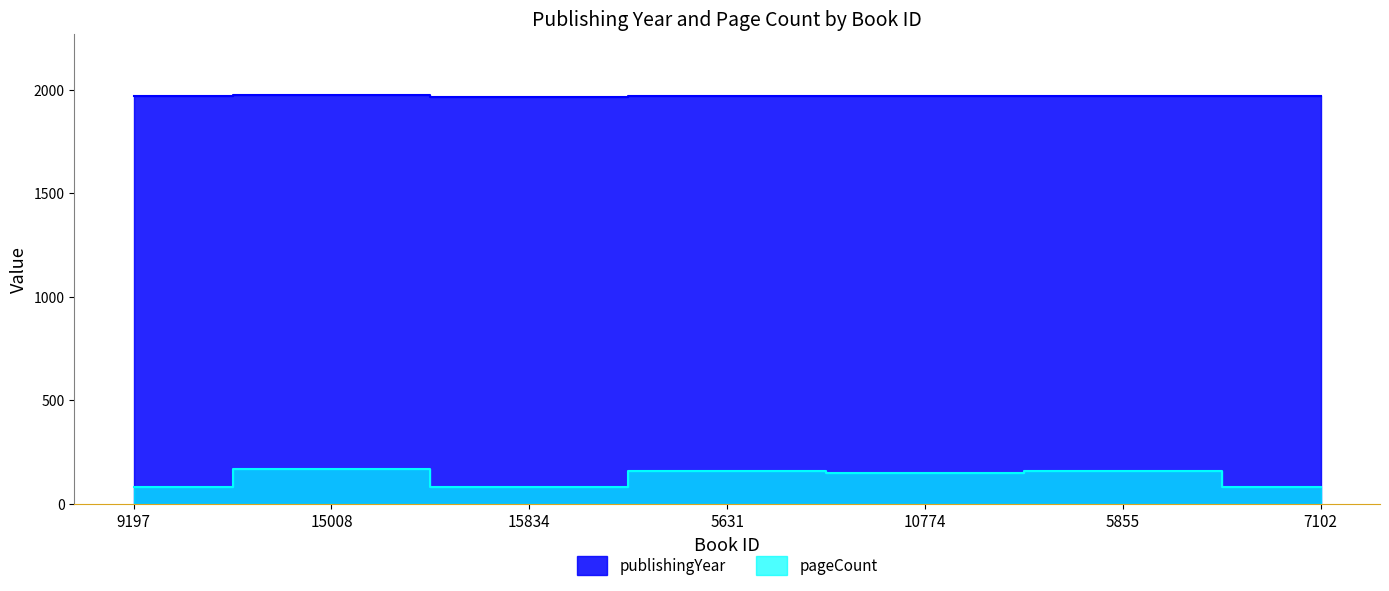

Reading left to right, transcribe all the data shown in this chart.

publishingYear: 9197=1968	15008=1973	15834=1965	5631=1969	10774=1970	5855=1969	7102=1967
pageCount: 9197=80	15008=168	15834=80	5631=160	10774=152	5855=160	7102=80